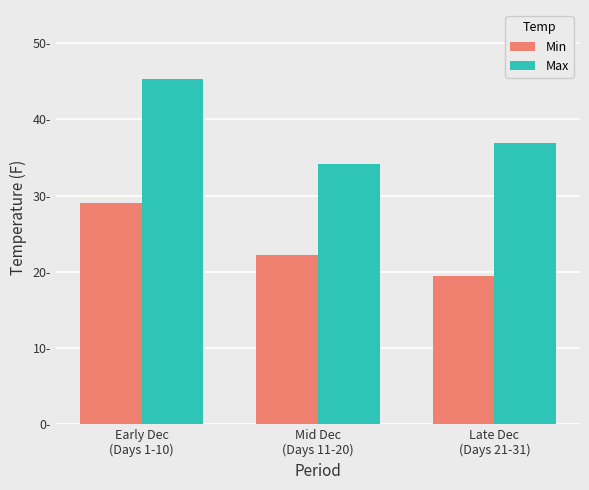

List the labels in order of Min value, smallest first.

Late Dec
(Days 21-31), Mid Dec
(Days 11-20), Early Dec
(Days 1-10)